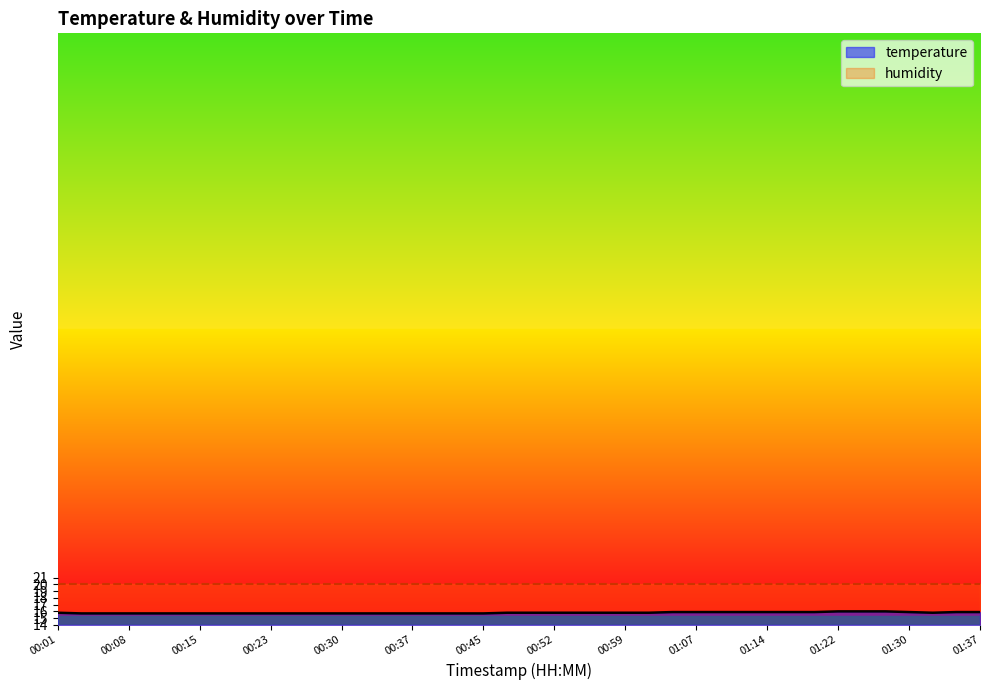

What is the value of the 31st point from the left?

15.9